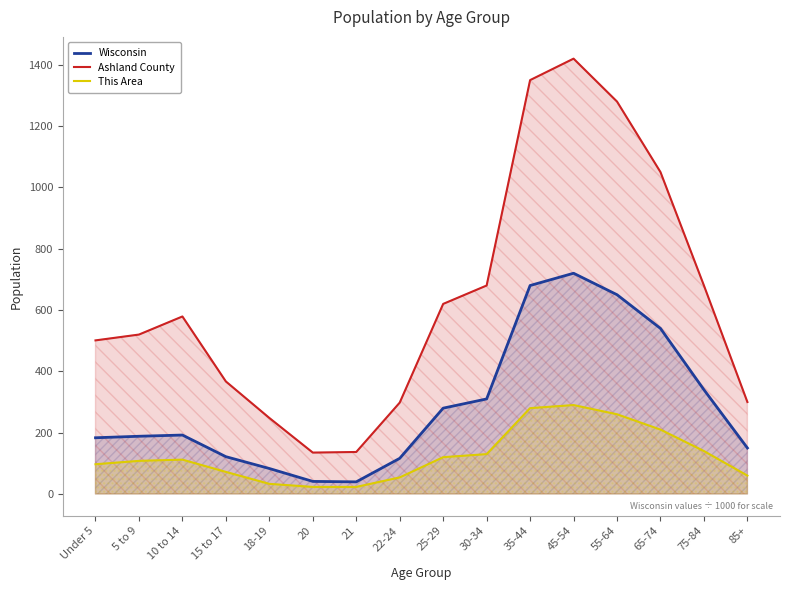

List the labels in order of This Area value, largest first.

45-54, 35-44, 55-64, 65-74, 75-84, 30-34, 25-29, 10 to 14, 5 to 9, Under 5, 15 to 17, 85+, 22-24, 18-19, 20, 21